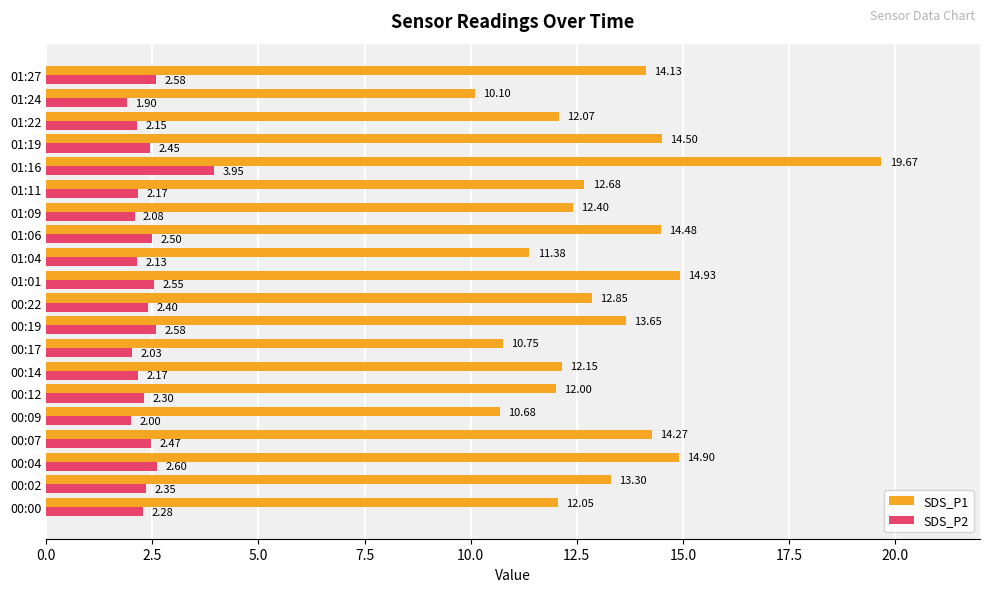

Rank the categories by SDS_P1 value from lowest to highest.

01:24, 00:09, 00:17, 01:04, 00:12, 00:00, 01:22, 00:14, 01:09, 01:11, 00:22, 00:02, 00:19, 01:27, 00:07, 01:06, 01:19, 00:04, 01:01, 01:16